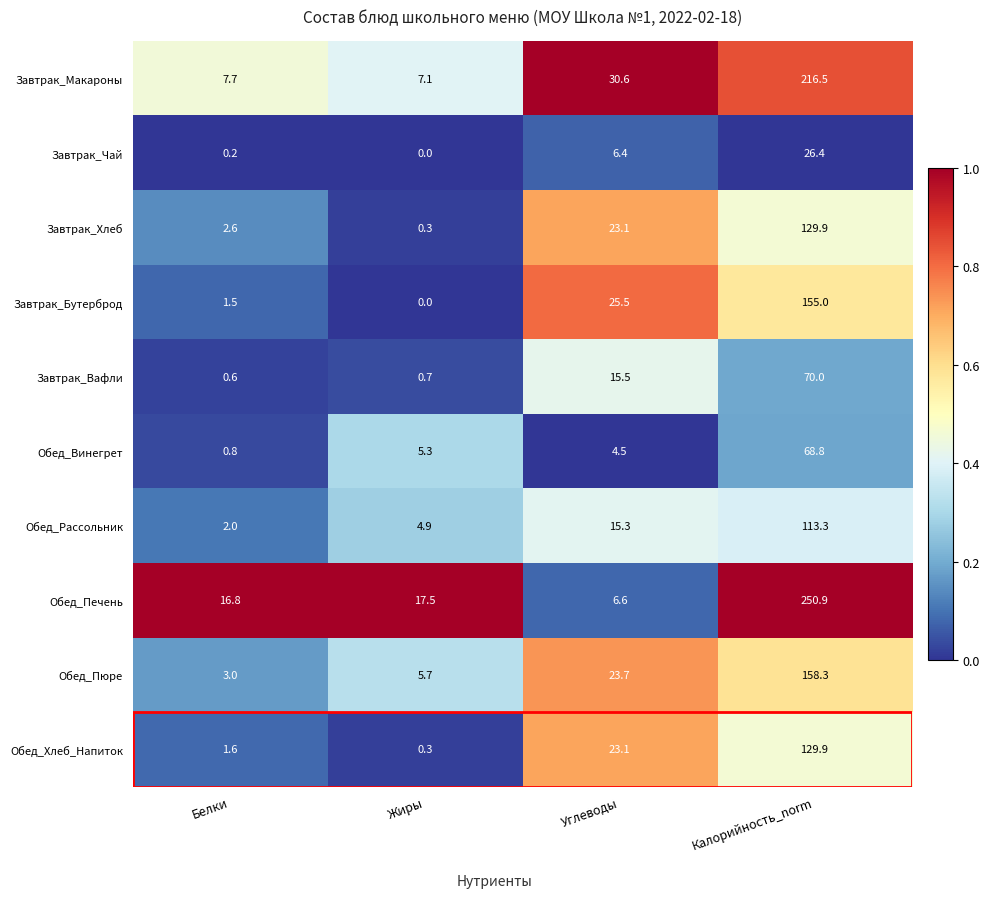

What is the total value across all series at Жиры?

41.8